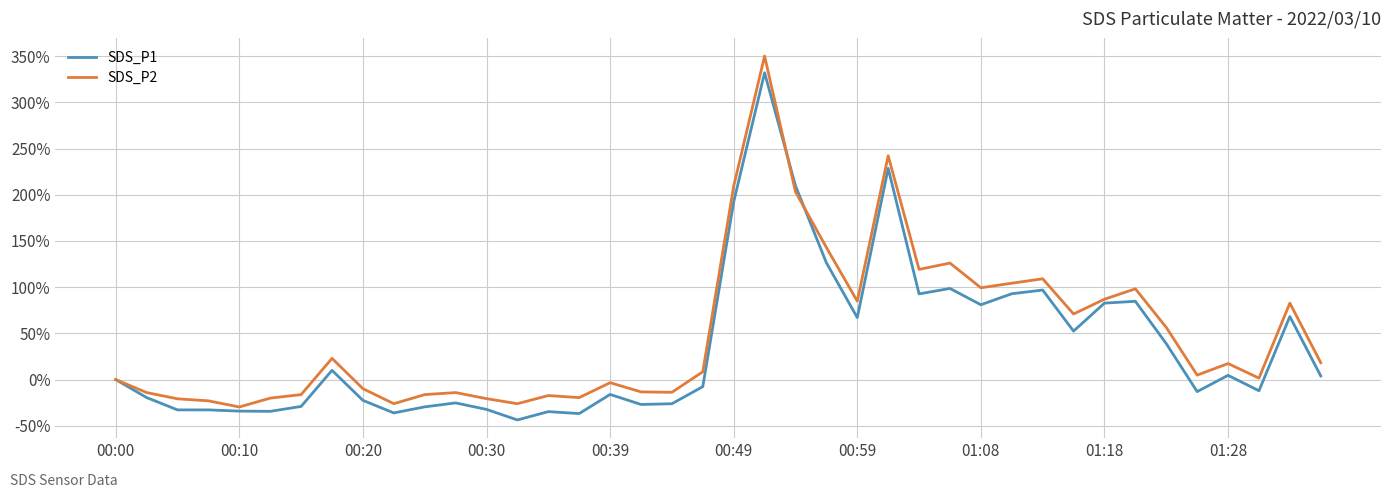

What are all the series names shown in the legend?

SDS_P1, SDS_P2